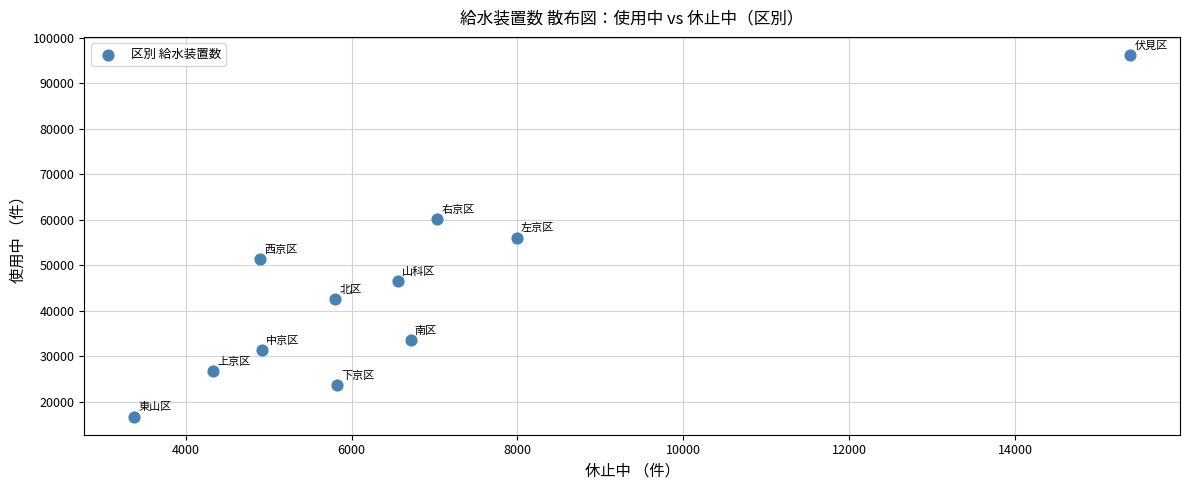

What is the range of Y values (max minus min)?

79522